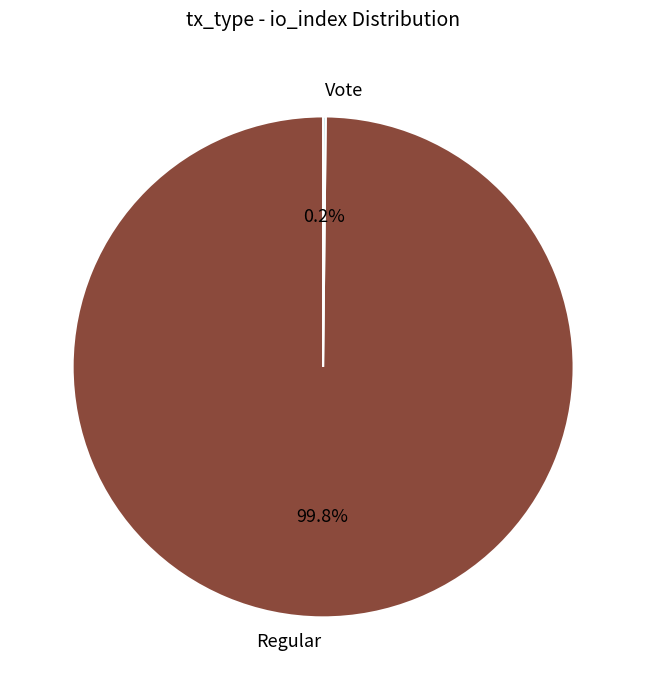

What portion of the pie excludes Regular?

0.2%